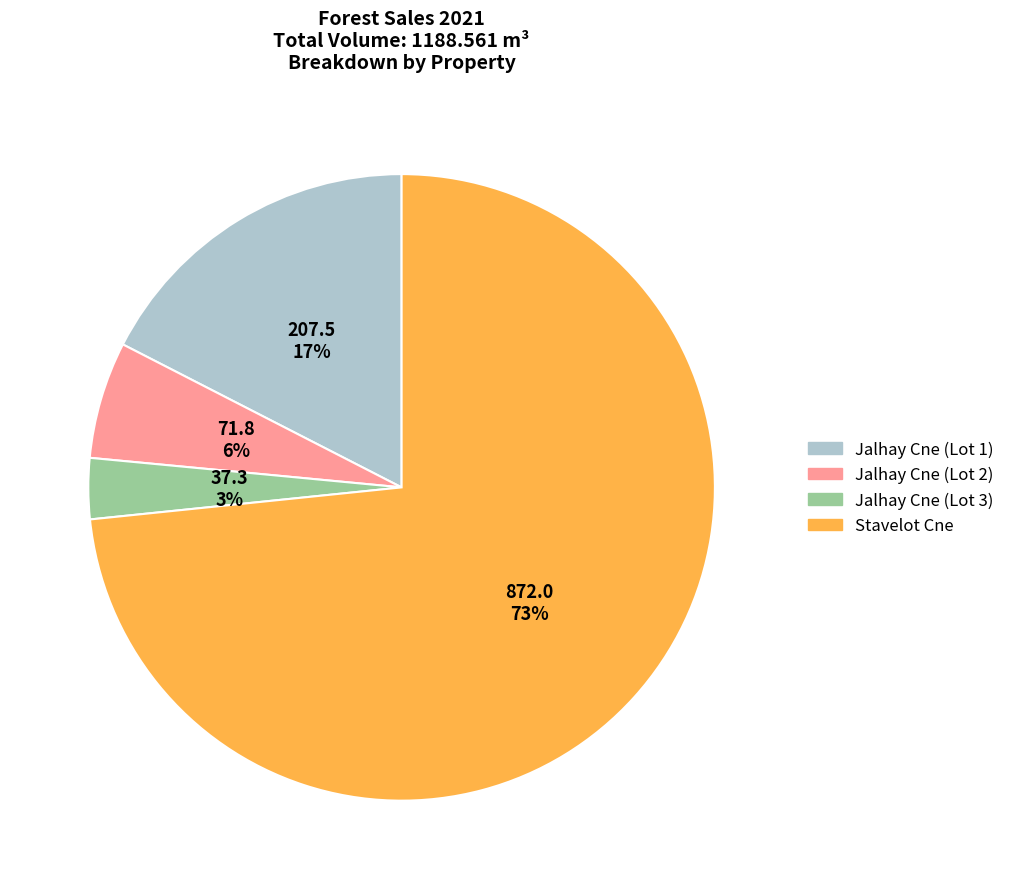

Is the sum of Jalhay Cne (Lot 3) and Stavelot Cne greater than half?

Yes